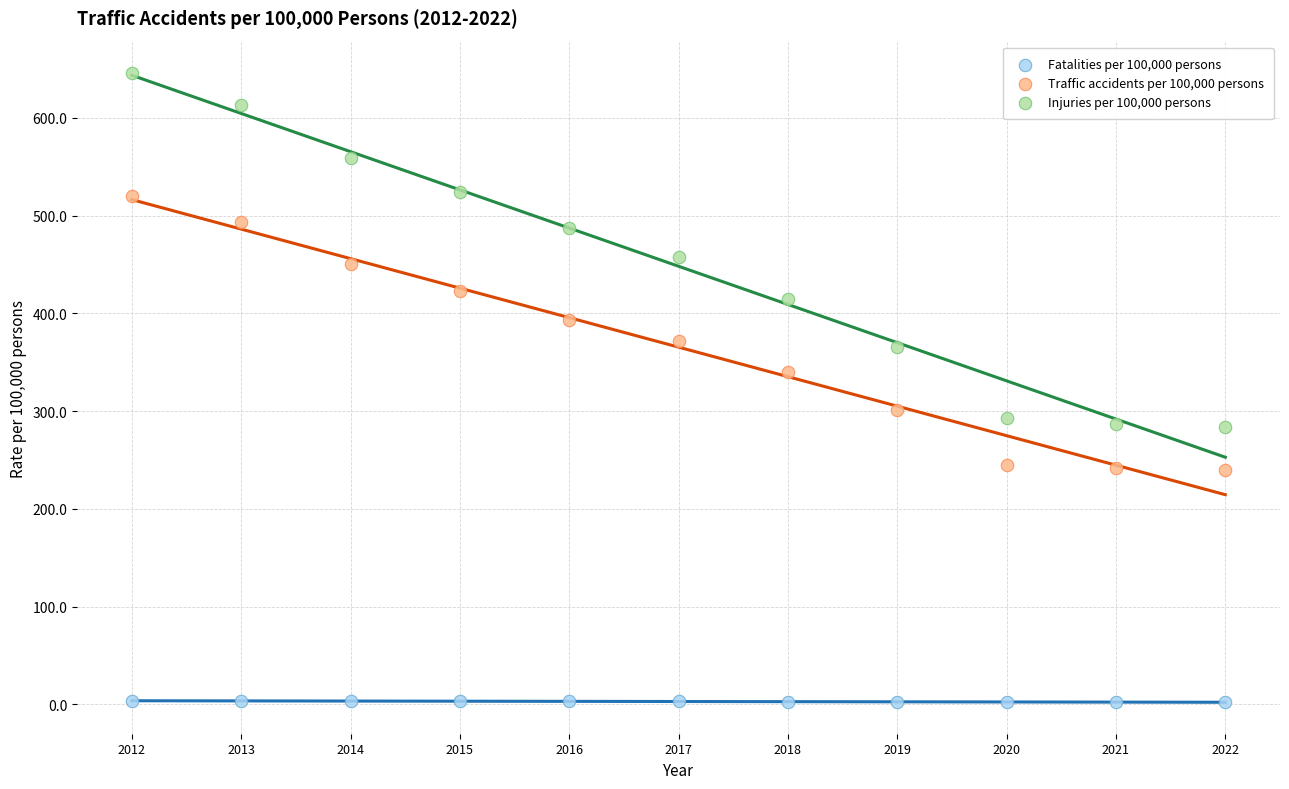

Which series reaches the minimum Y coordinate?

Fatalities per 100,000 persons